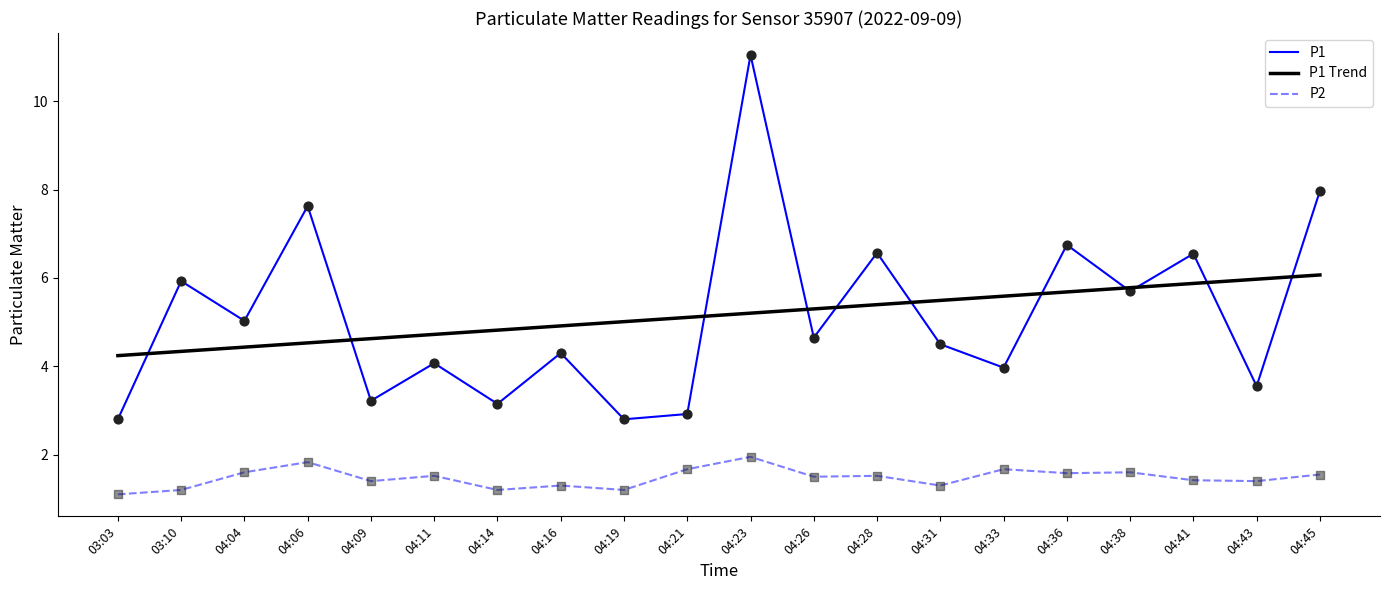

What is the total value across all series at 04:36?

14.0